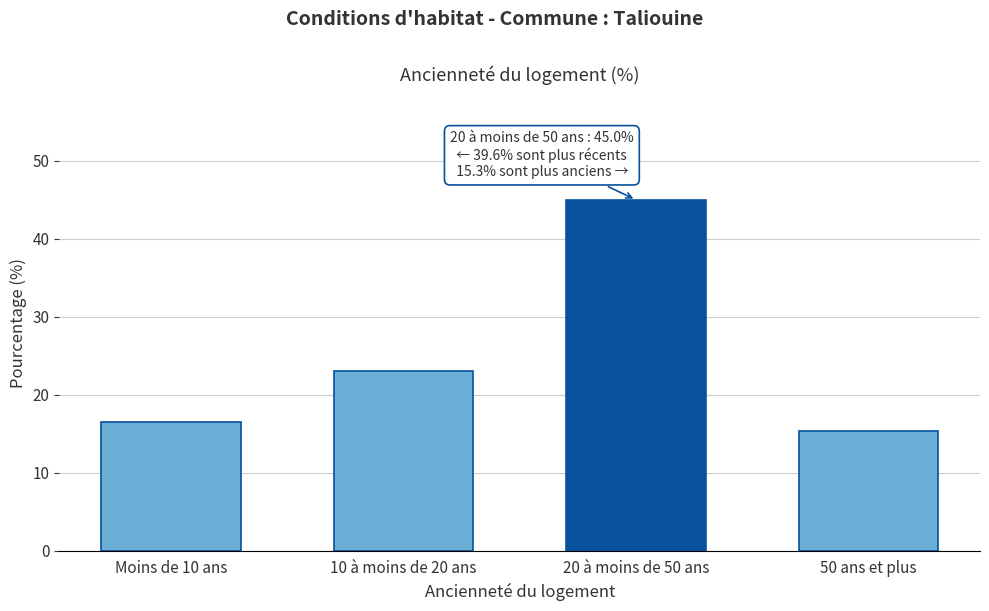

Reading left to right, list all the values displayed in this chart.

16.5	23.1	45.0	15.3